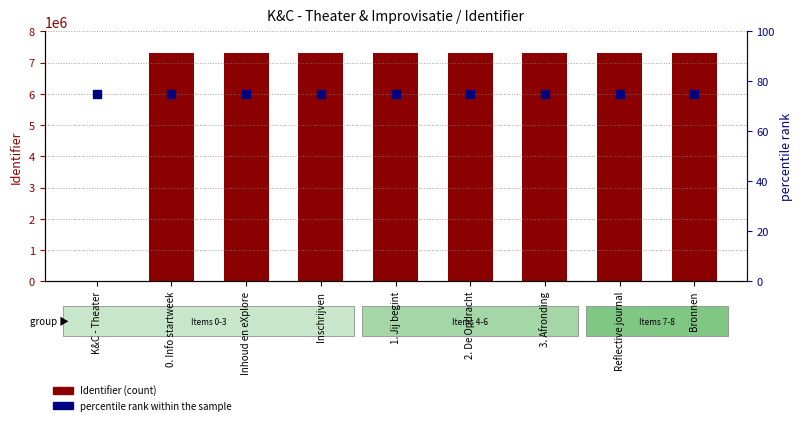

Which series contains the highest Y value?

Identifier